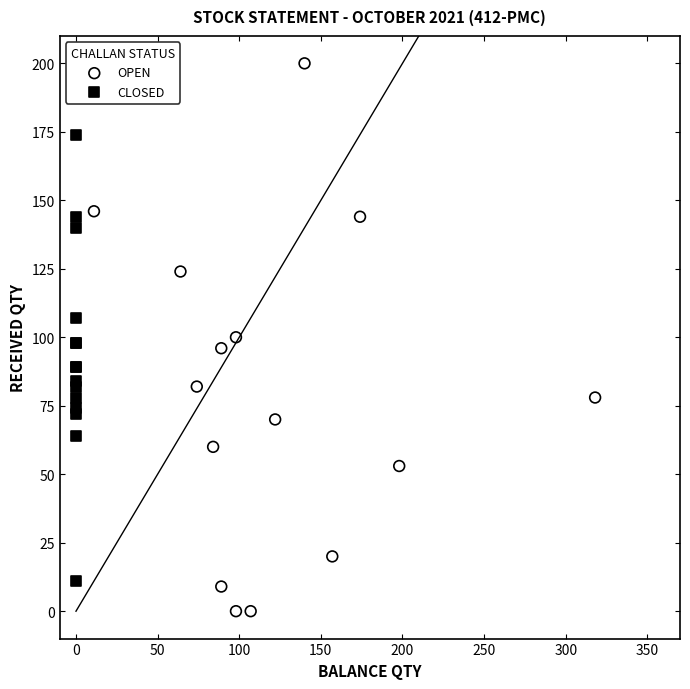

What are all the series names shown in the legend?

OPEN, CLOSED